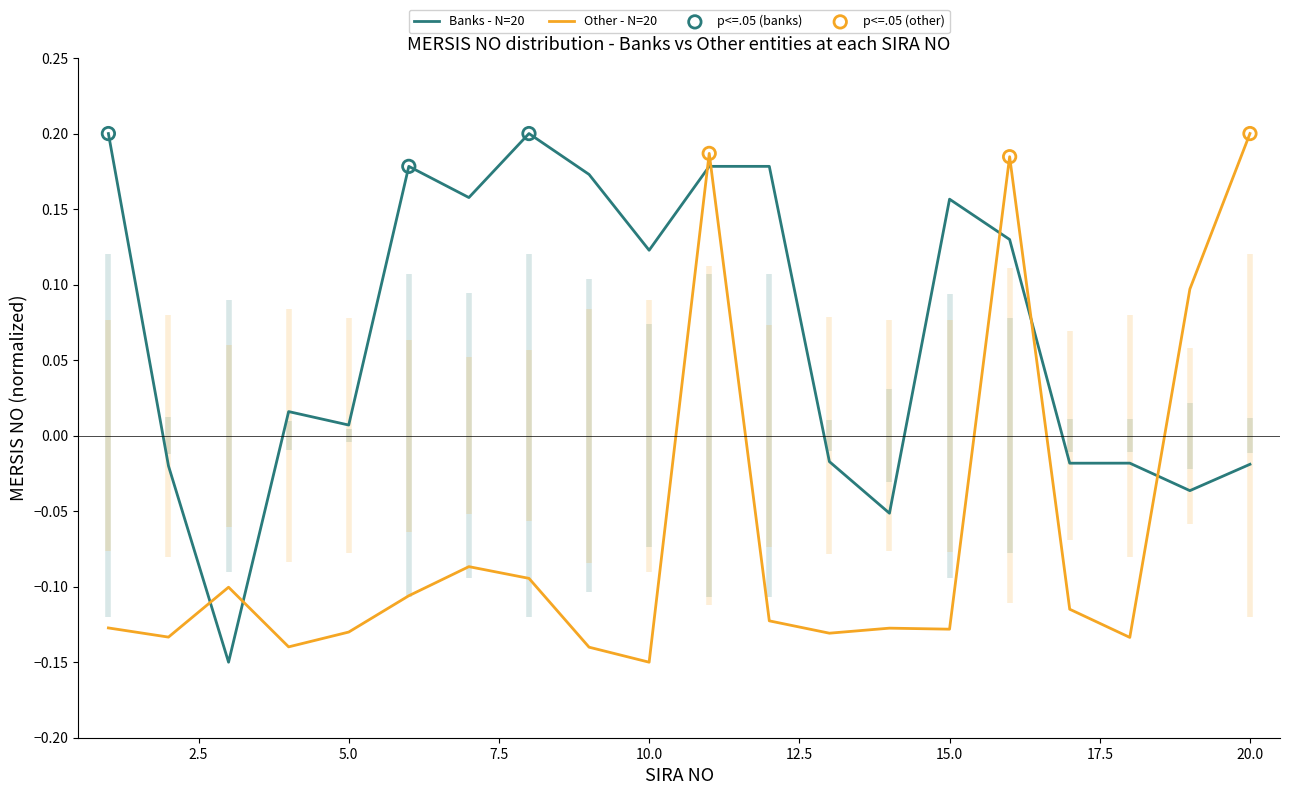

Which series has the largest Y range (max minus min)?

Banks - N=20